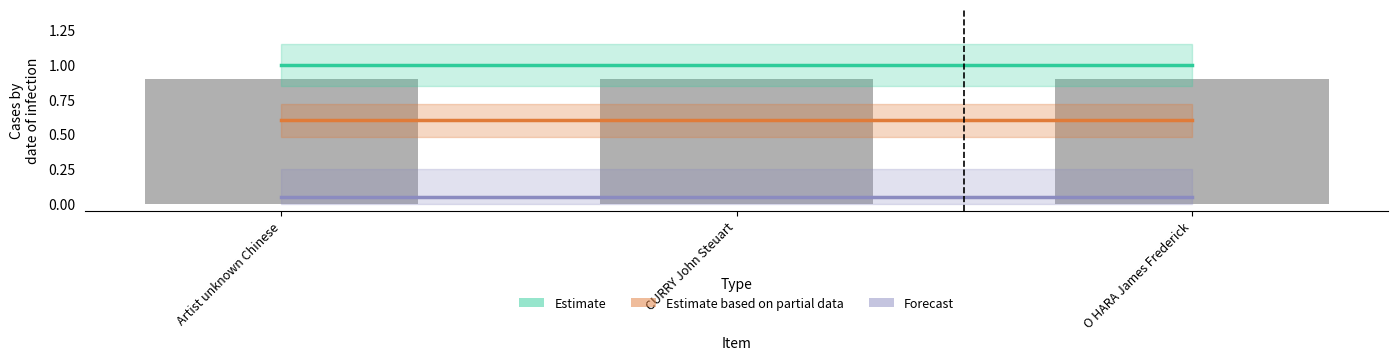

How many distinct data groups are displayed?

3